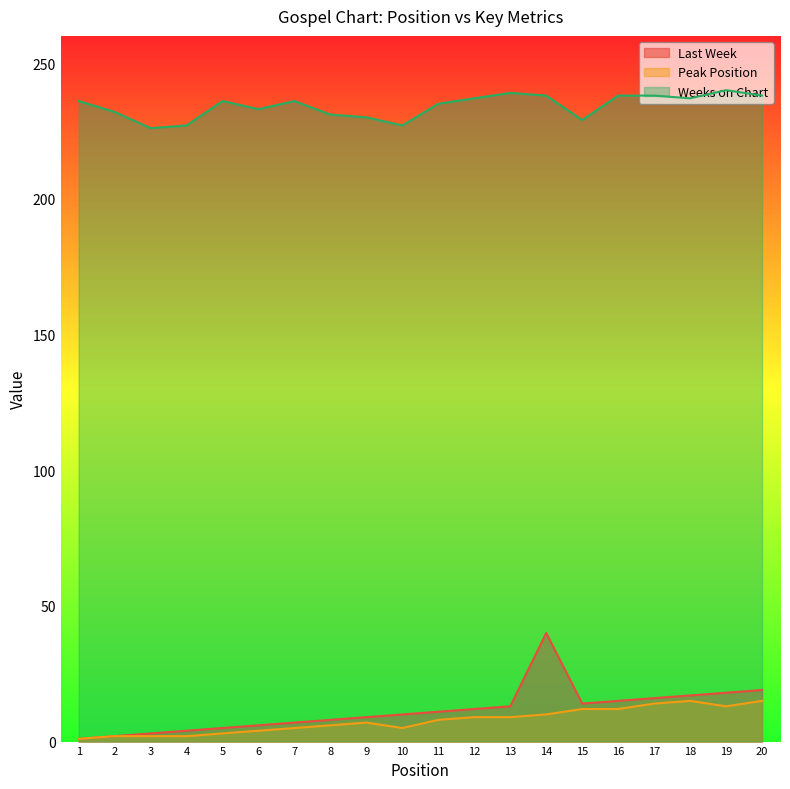

How many categories are shown in the chart?

20